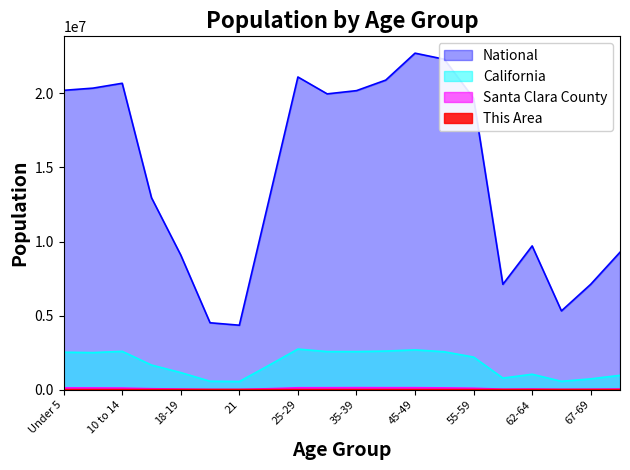

What is the difference between the This Area values at 22-24 and 18-19?

53